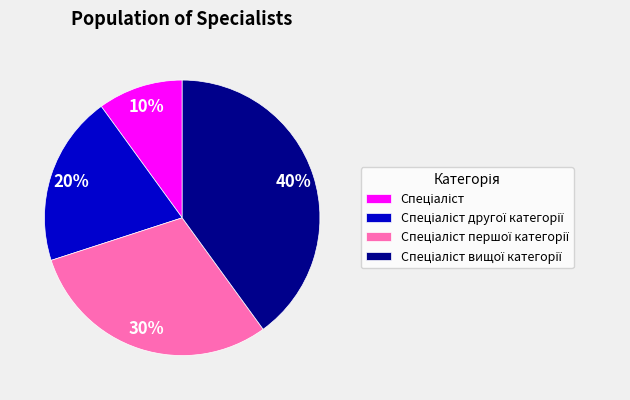

To the nearest percent, what is the difference between the largest and smallest slice percentages?

30%